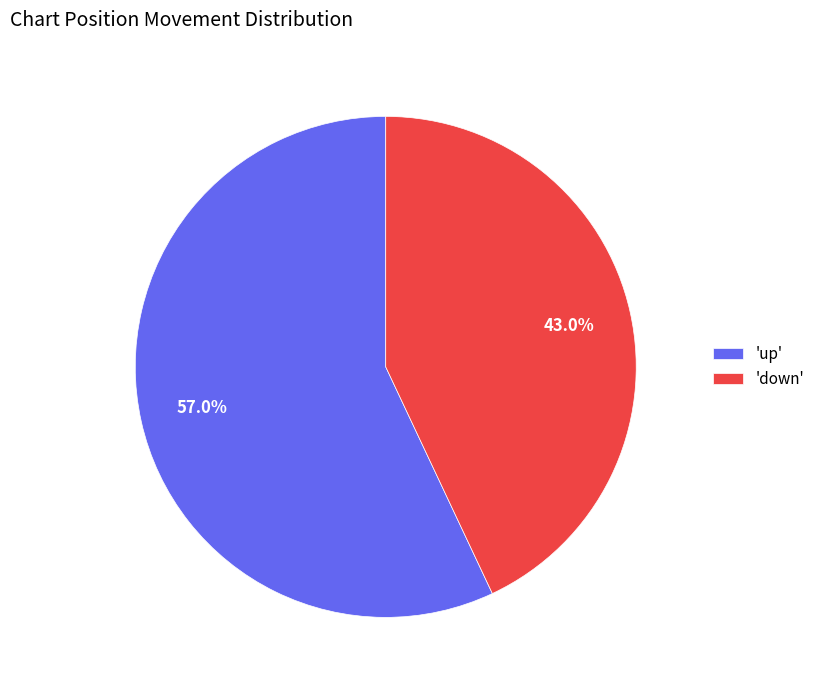

How many segments does this pie chart have?

2